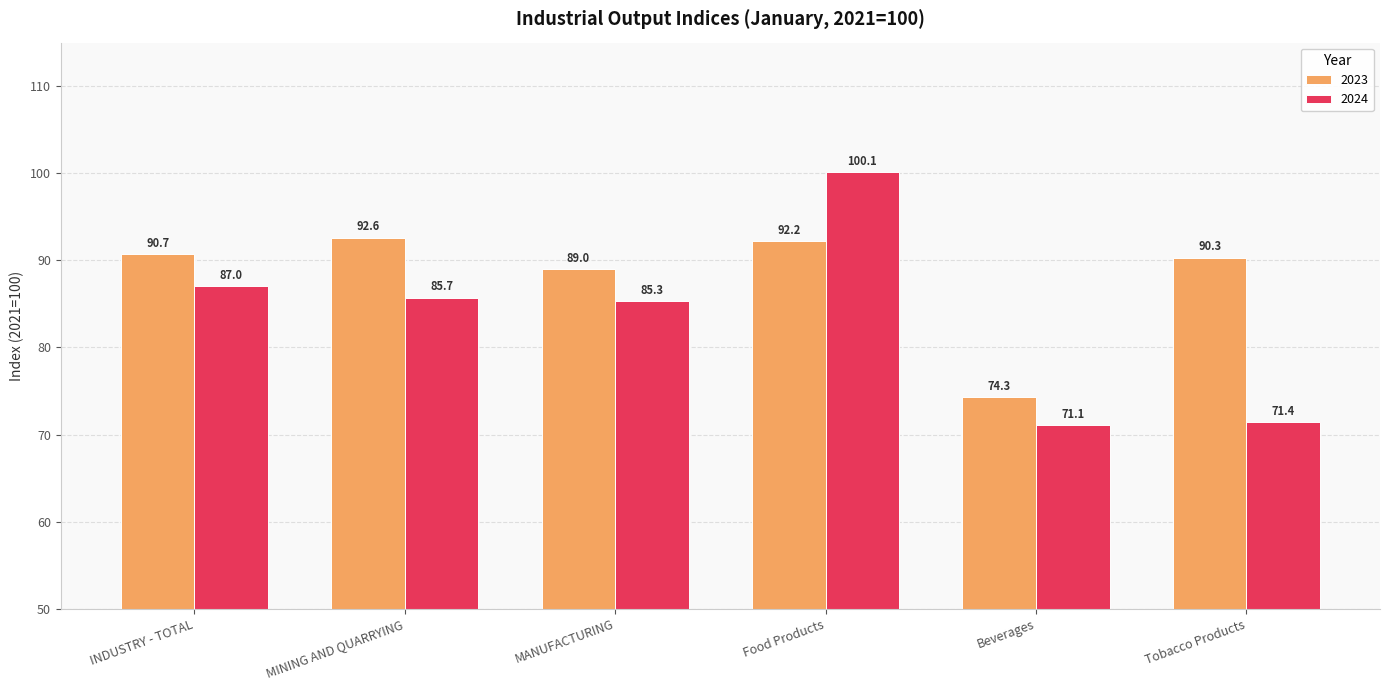

Reading left to right, extract all data points from this chart.

2023: 90.7	92.6	89.0	92.2	74.3	90.3
2024: 87.0	85.7	85.3	100.1	71.1	71.4